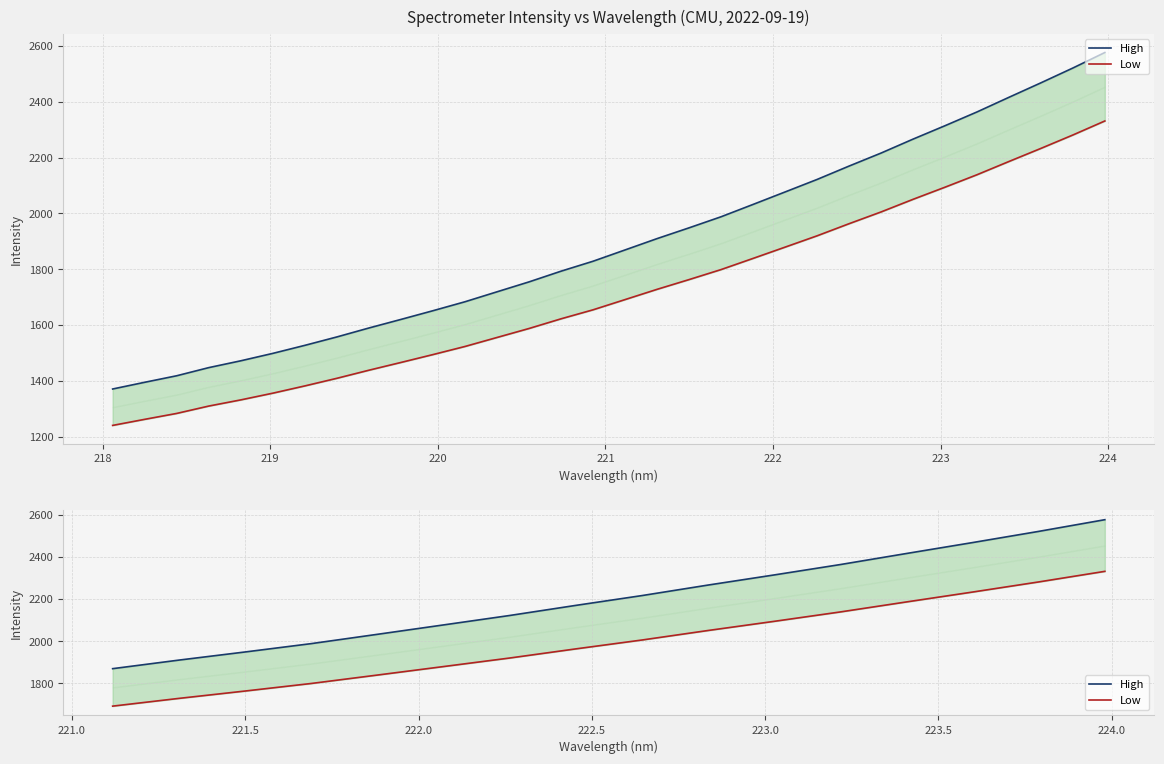

What are all the series names shown in the legend?

High, Low